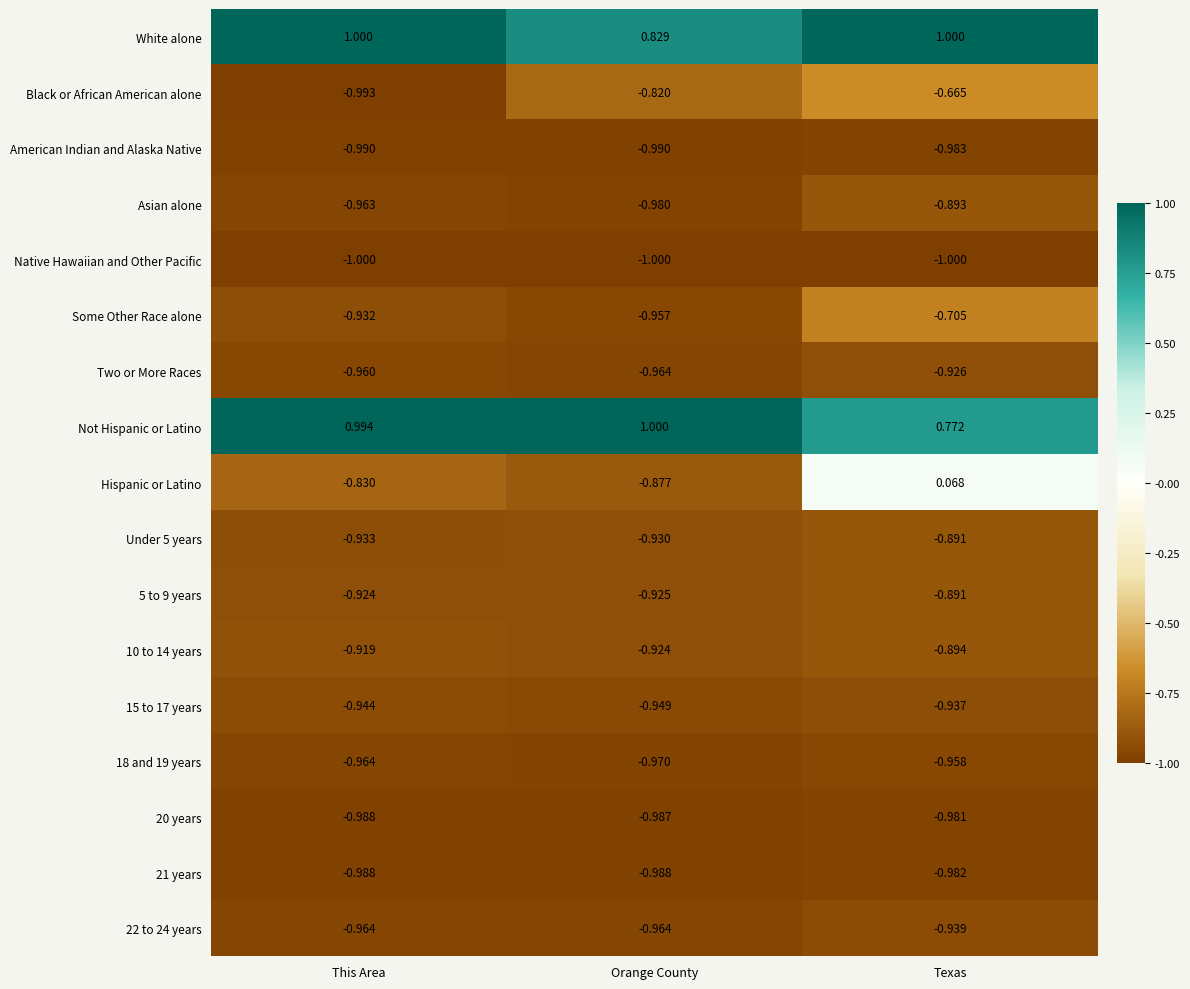

Which series has the largest total across all categories?

White alone